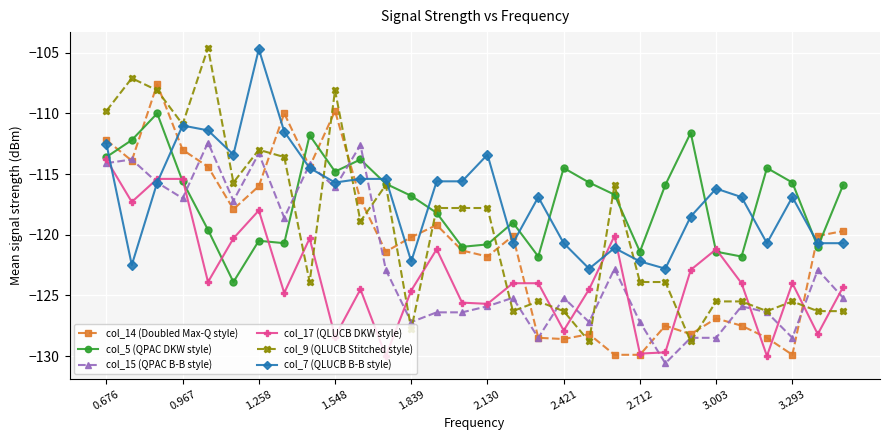

What is the minimum value for col_15 (QPAC B-B style)?

-130.6